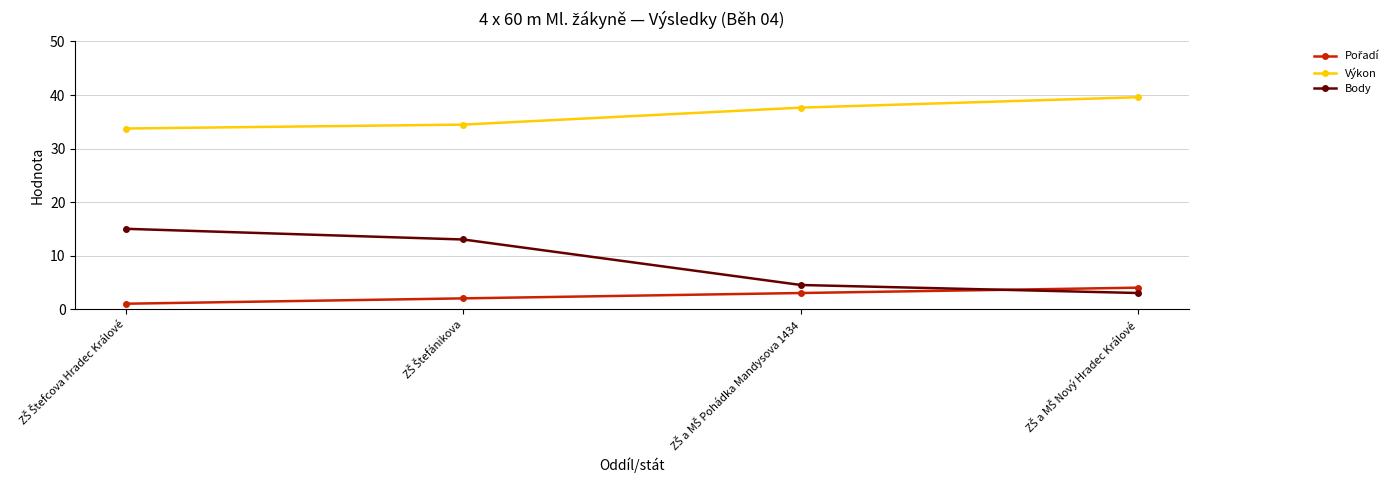

Does the chart have visible grid lines?

Yes